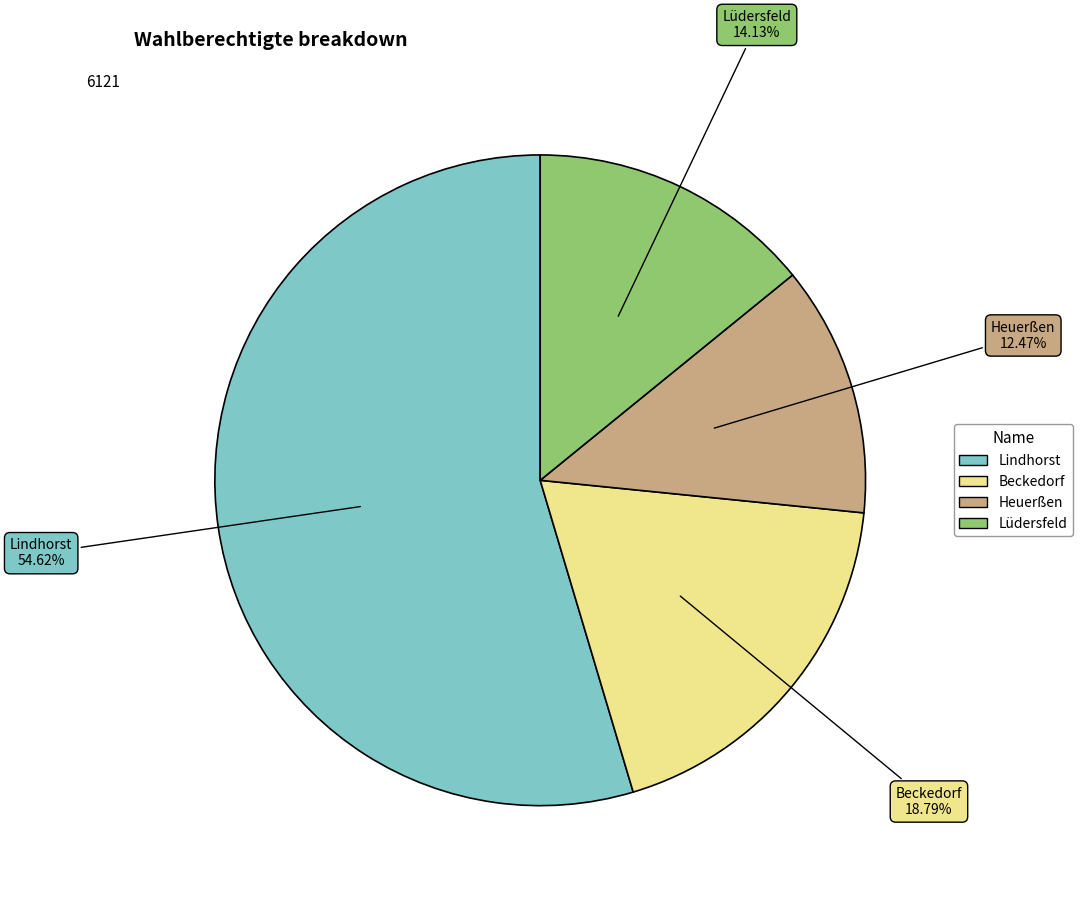

What is the largest slice in the pie chart?

Lindhorst